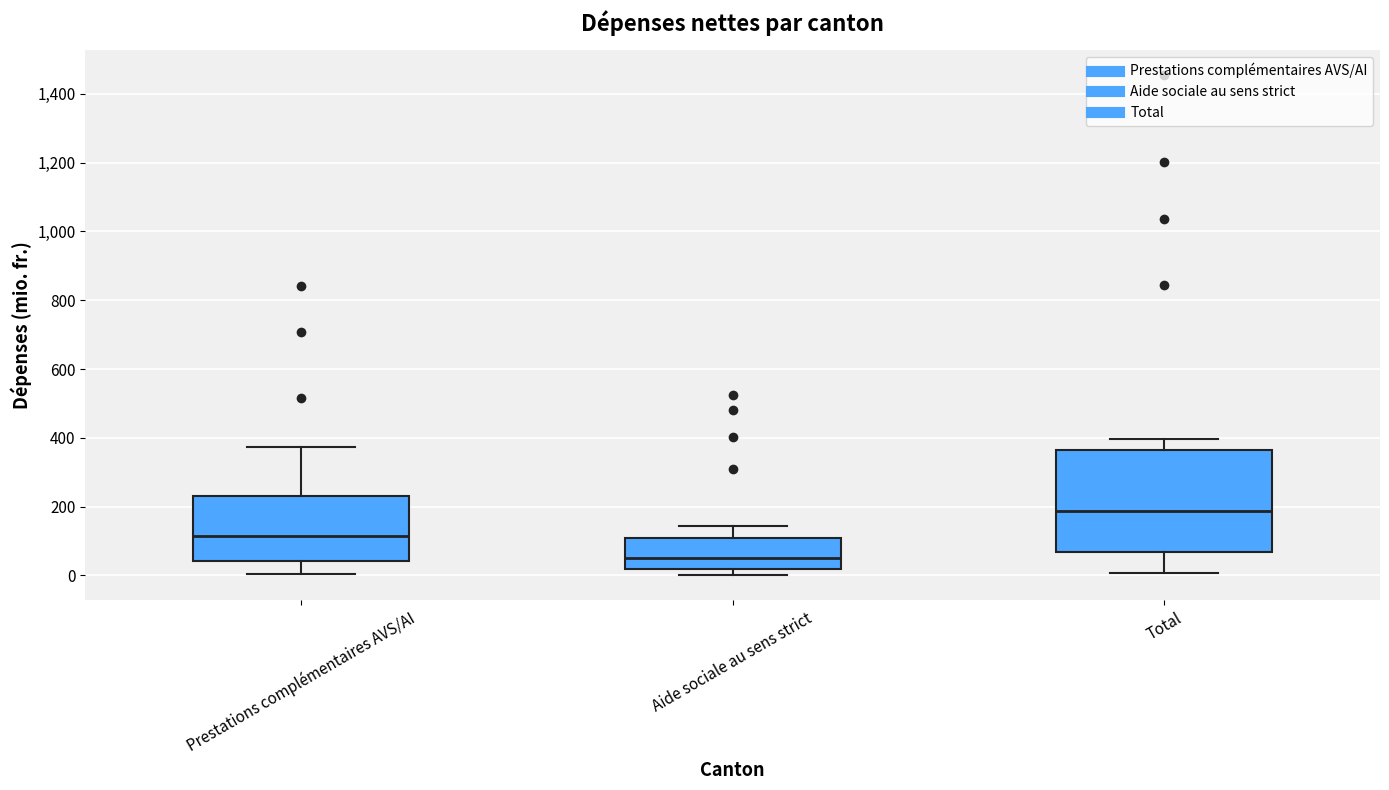

Reading left to right, read every box against the y-axis: the position of its median line, the range the box covers, and the ends of its whiskers. The values are not printed on the chart, so give them approximately, as read against the axis.

Prestations complémentaires AVS/AI: median 120, box 40 to 240, whiskers 0 to 380
Aide sociale au sens strict: median 60, box 20 to 100, whiskers 0 to 140
Total: median 180, box 60 to 360, whiskers 0 to 400